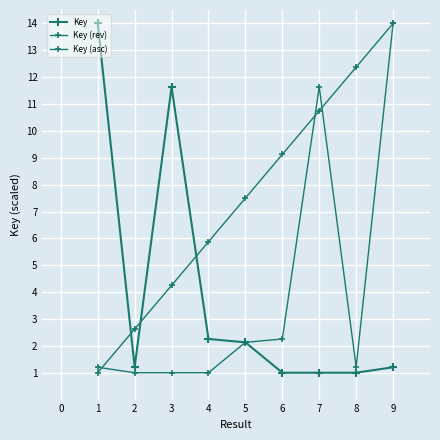

Which series has the largest total across all categories?

Key (asc)